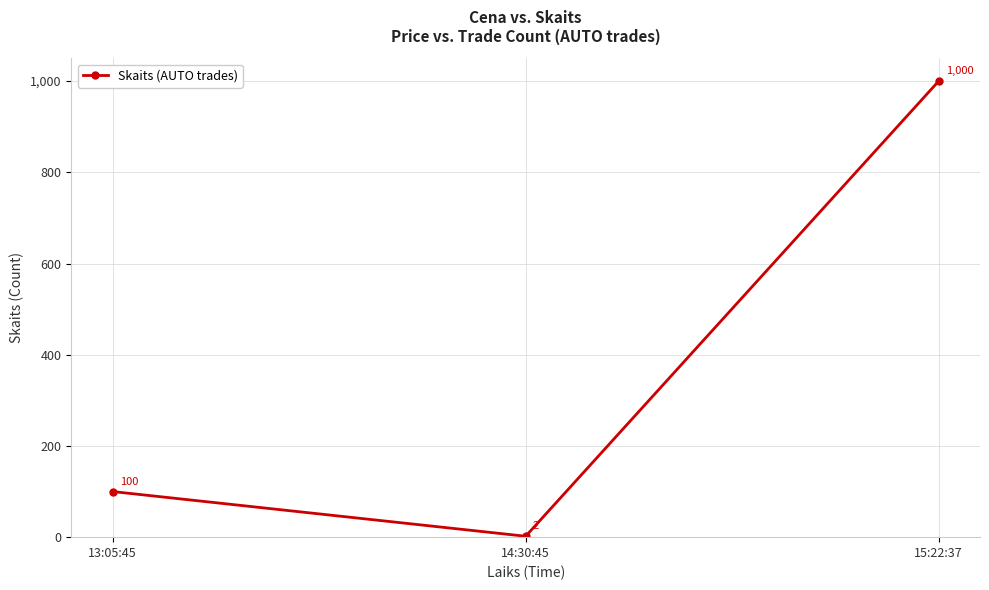

At which label is the value closest to 501?

13:05:45